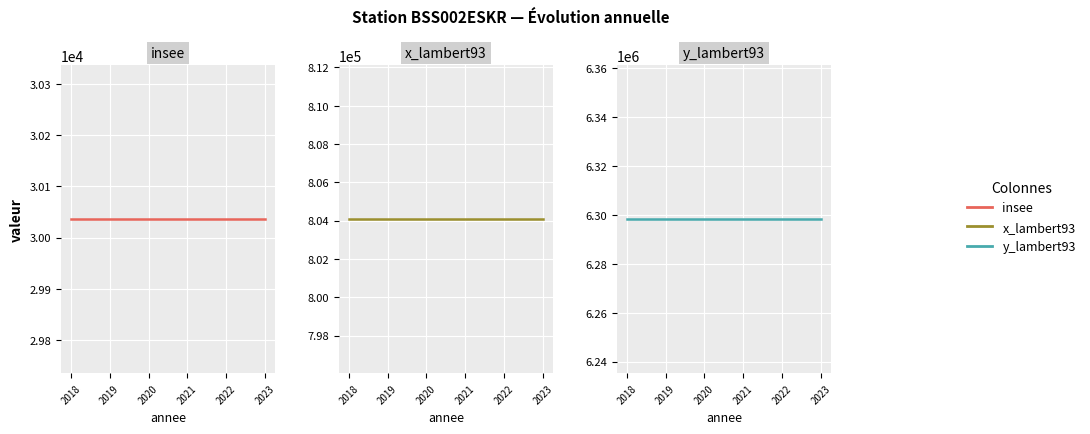

Reading left to right, extract all data points from this chart.

insee: 2018=30036	2019=30036	2020=30036	2021=30036	2022=30036	2023=30036
x_lambert93: 2018=804076	2019=804076	2020=804076	2021=804076	2022=804076	2023=804076
y_lambert93: 2018=6298269	2019=6298269	2020=6298269	2021=6298269	2022=6298269	2023=6298269